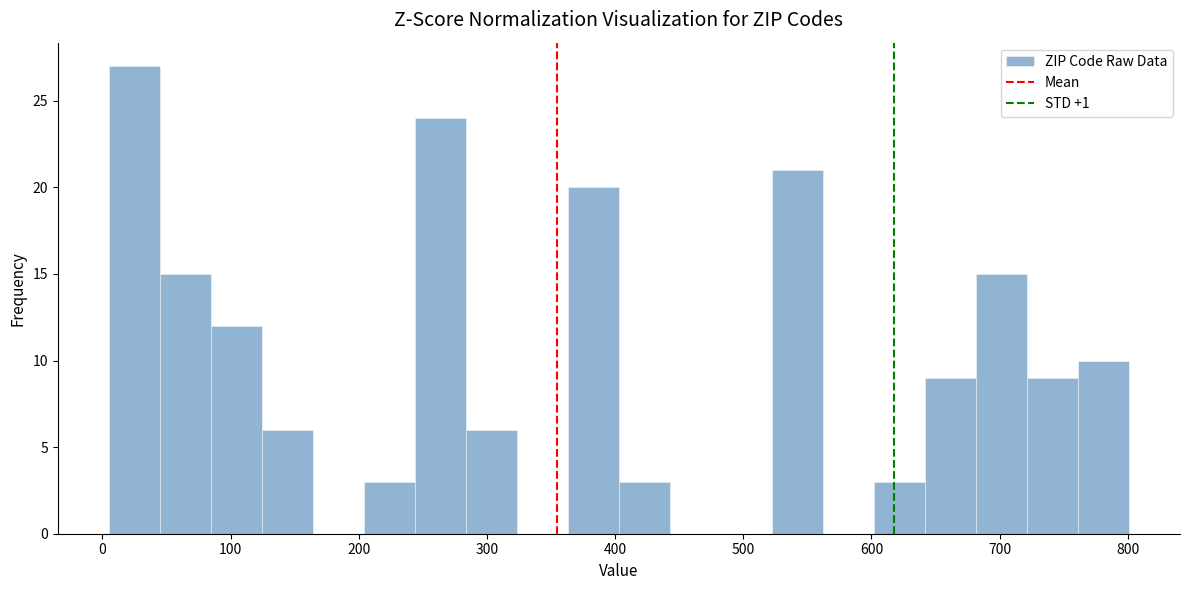

Read against the x-axis, roughly where is the centre of the tallest bar?

20